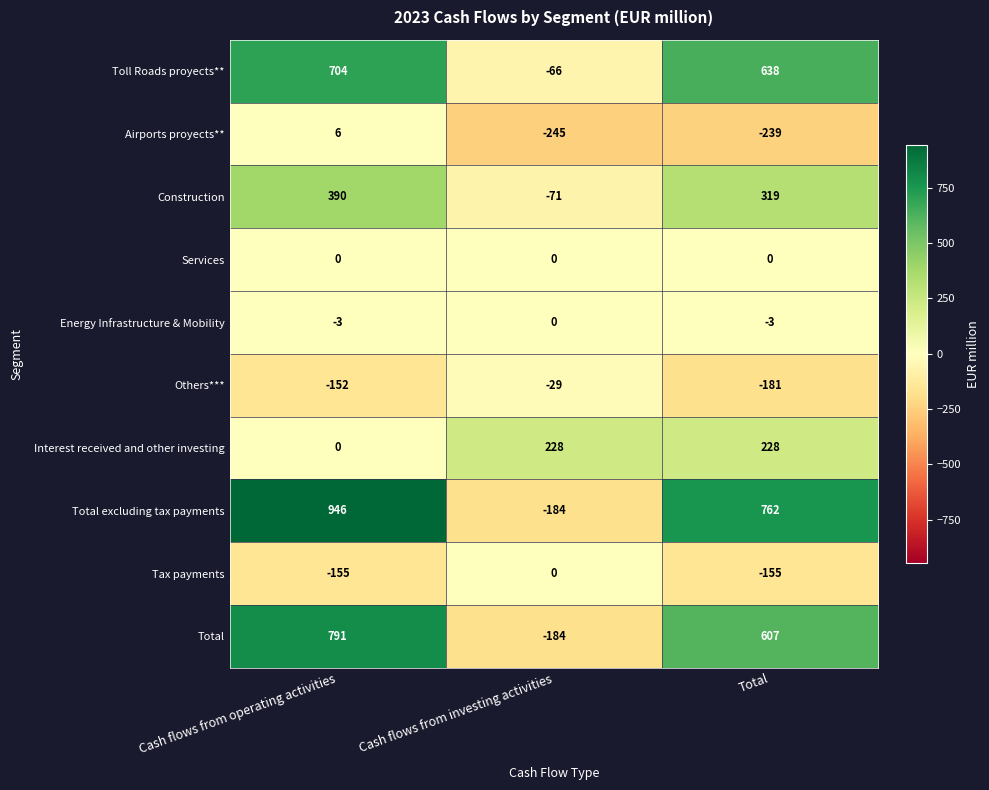

Which label corresponds to the smallest value in the chart?

Cash flows from investing activities